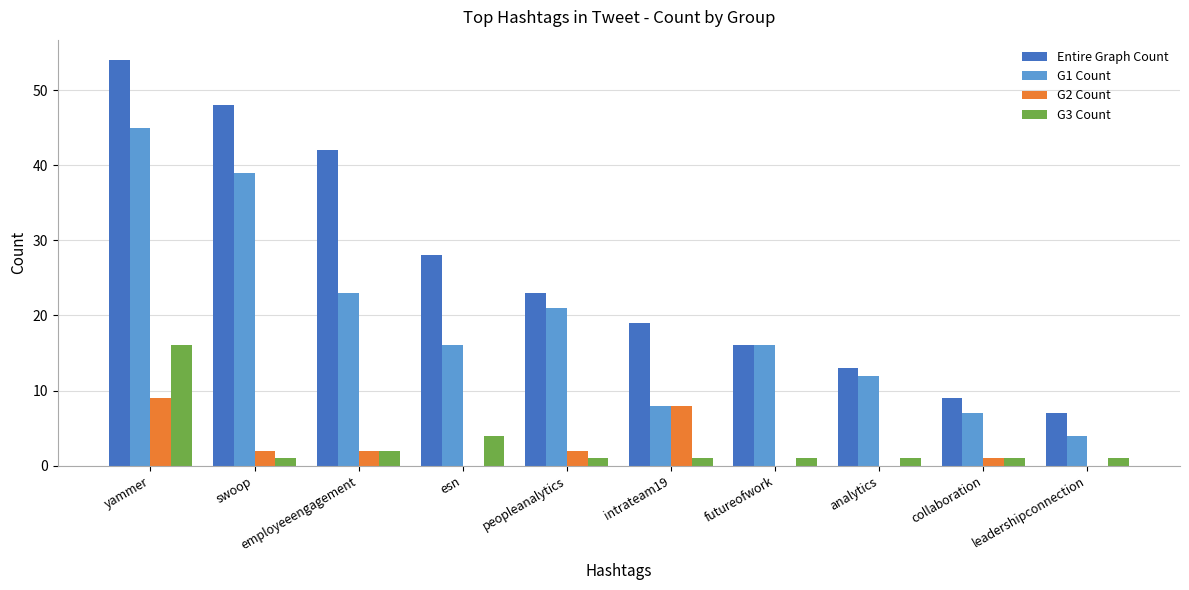

Which series changed the most between yammer and esn?

G1 Count